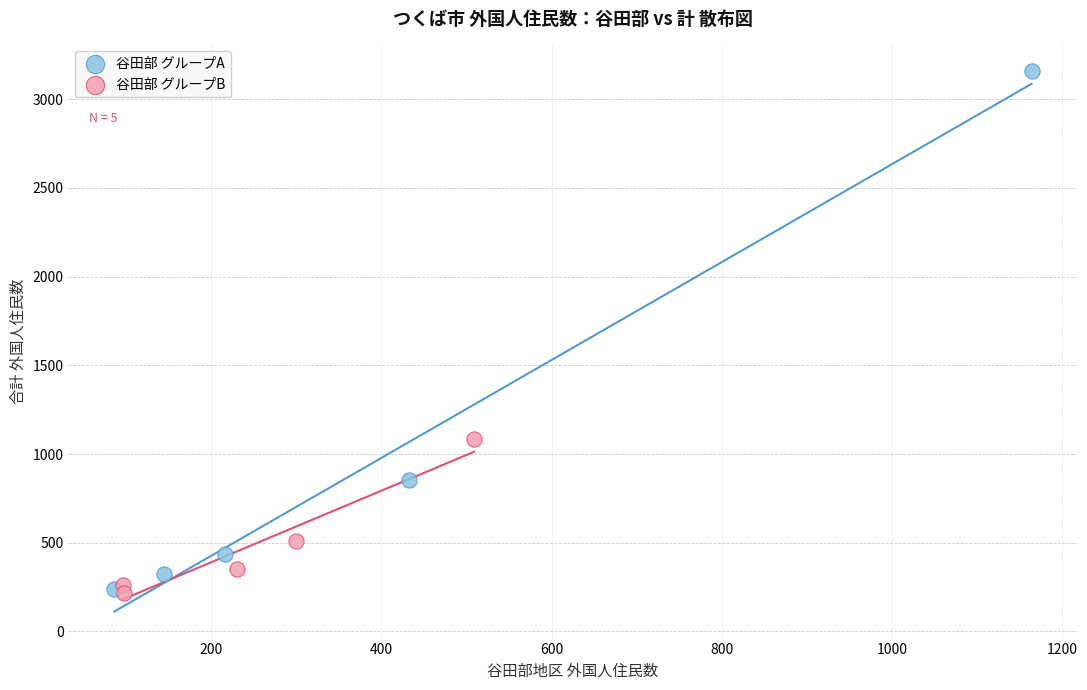

Which series contains the highest Y value?

谷田部 グループA